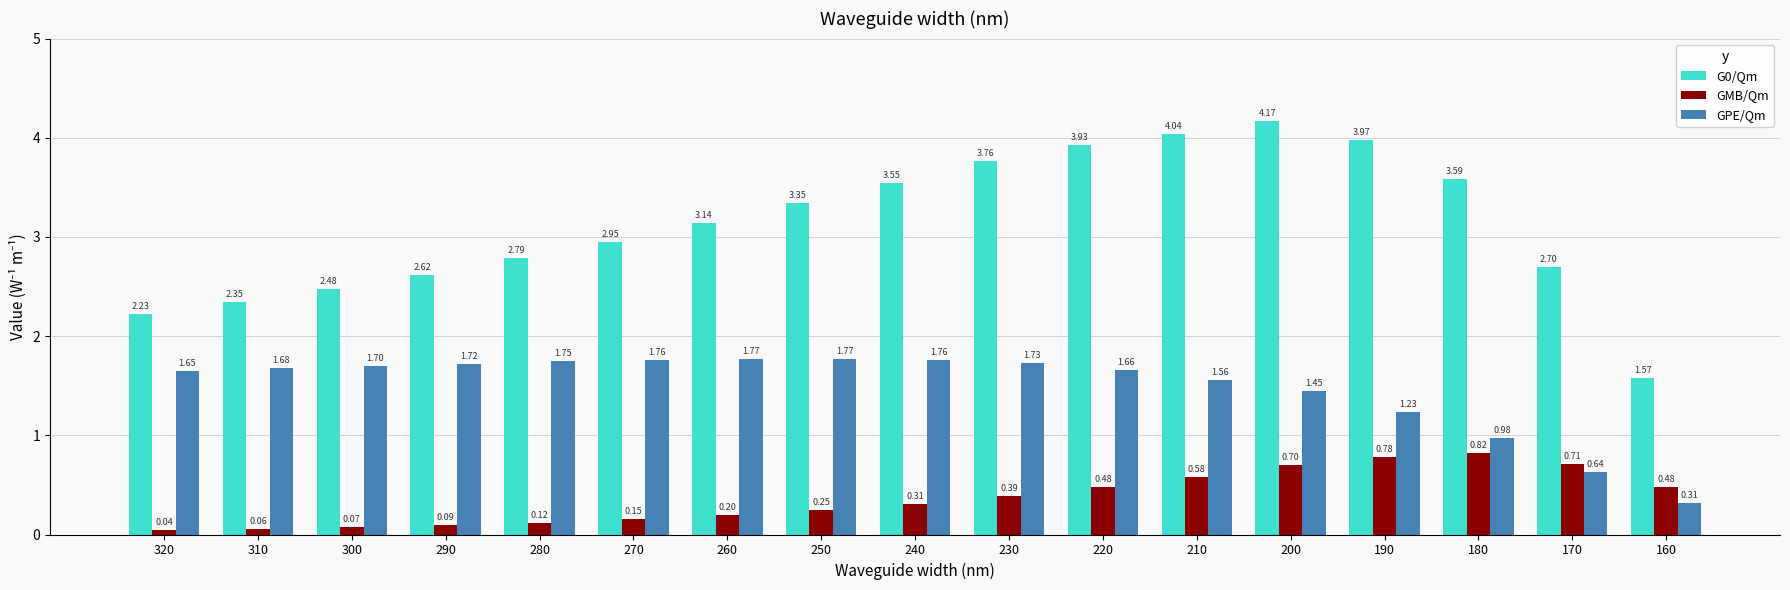

What is the difference between the highest and lowest values at 230?

3.4